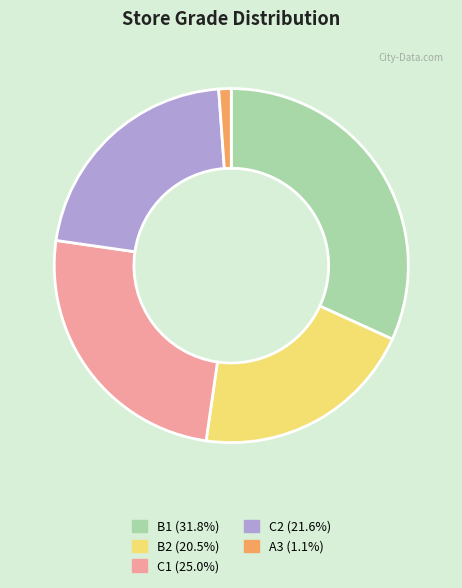

Does A3 represent more than half of the total?

No